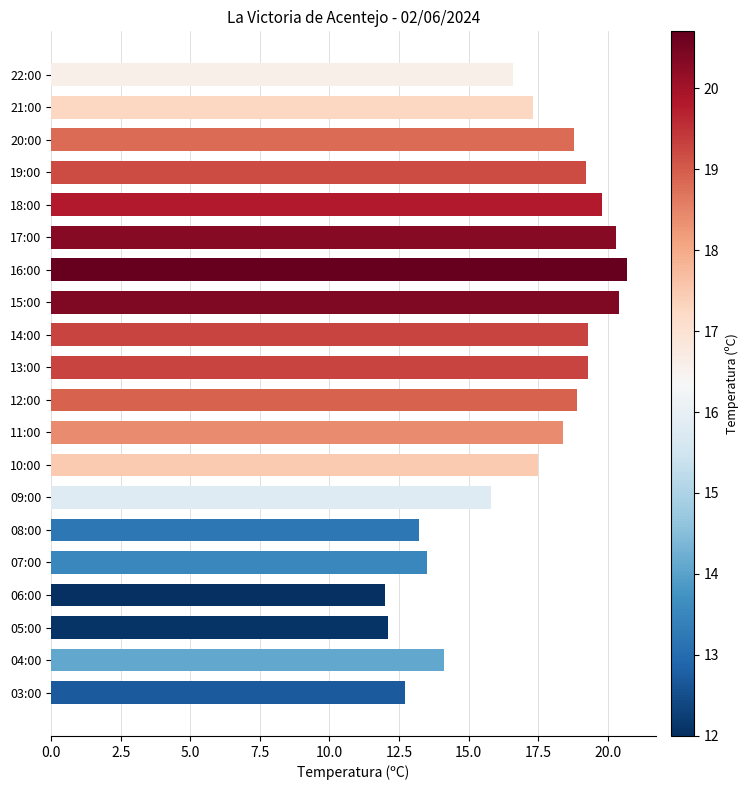

True or false: the data shows 18.4 at 11:00.

True